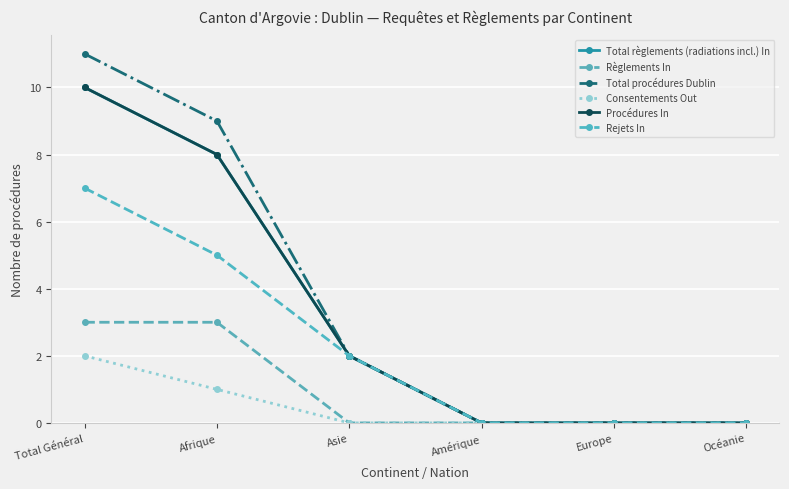

Does the chart have visible grid lines?

Yes